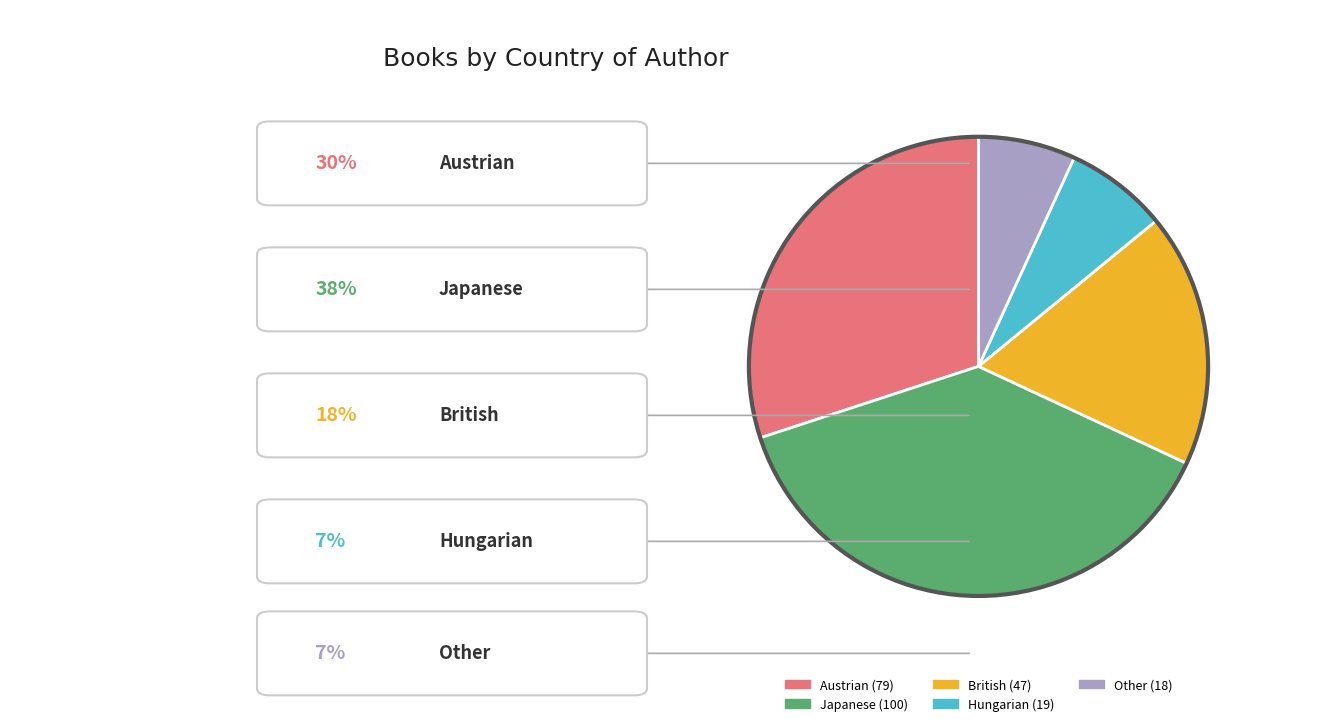

How many slices are in this pie chart?

5